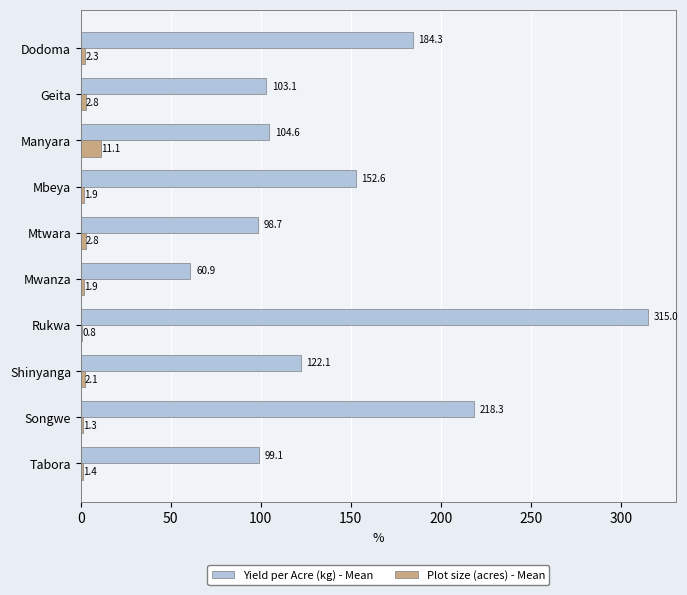

Between Rukwa and Tabora, which series saw the biggest shift?

Yield per Acre (kg) - Mean